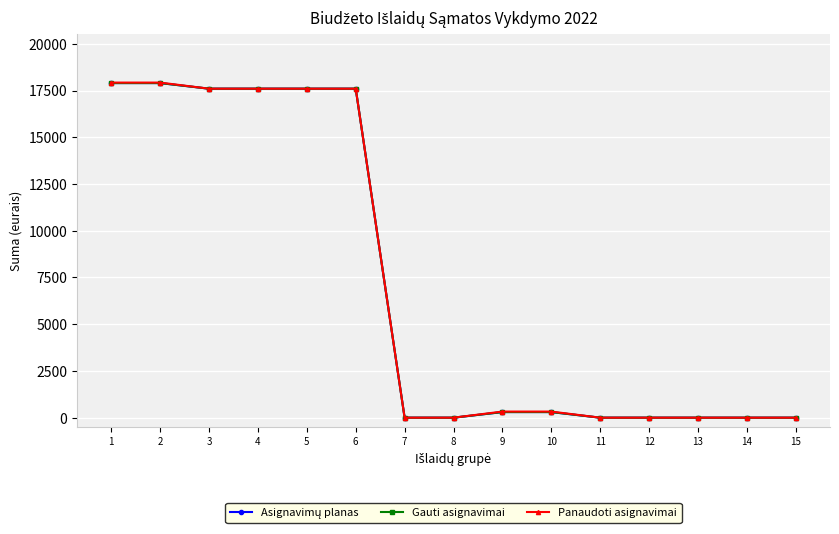

Is this an area chart (filled region under the line)?

No